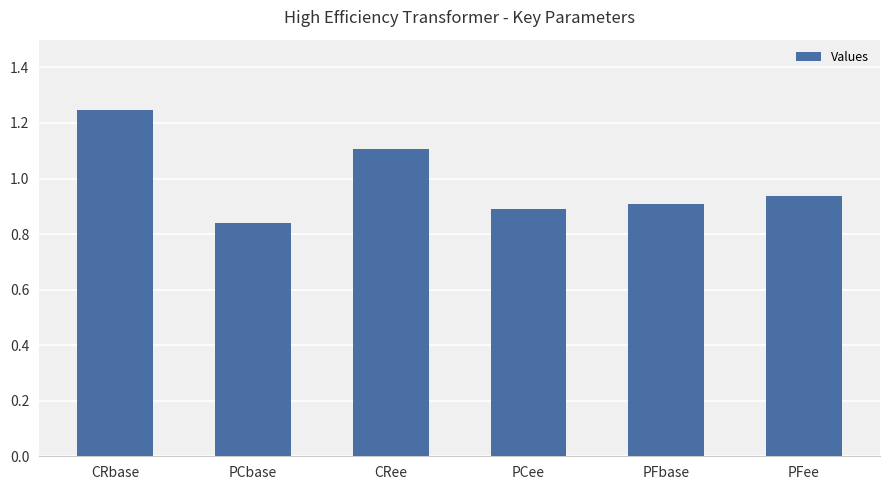

Which label corresponds to the largest value in the chart?

CRbase